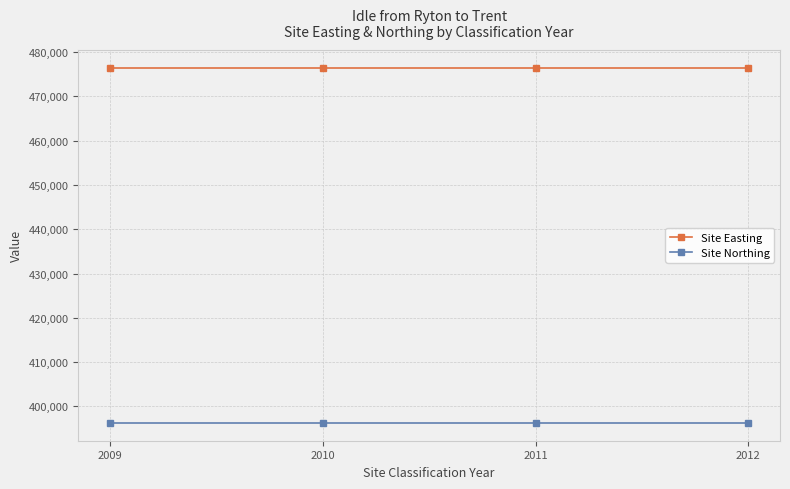

Rank the series by their average value, from highest to lowest.

Site Easting, Site Northing